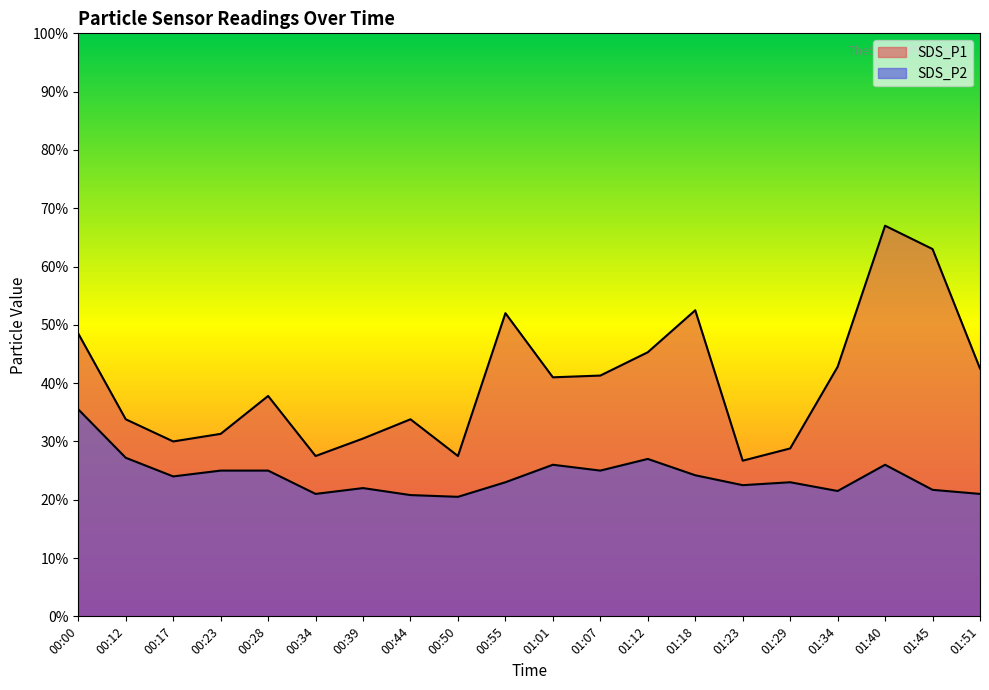

What is the value of the SDS_P2 point at the 18th from the left?

2.6